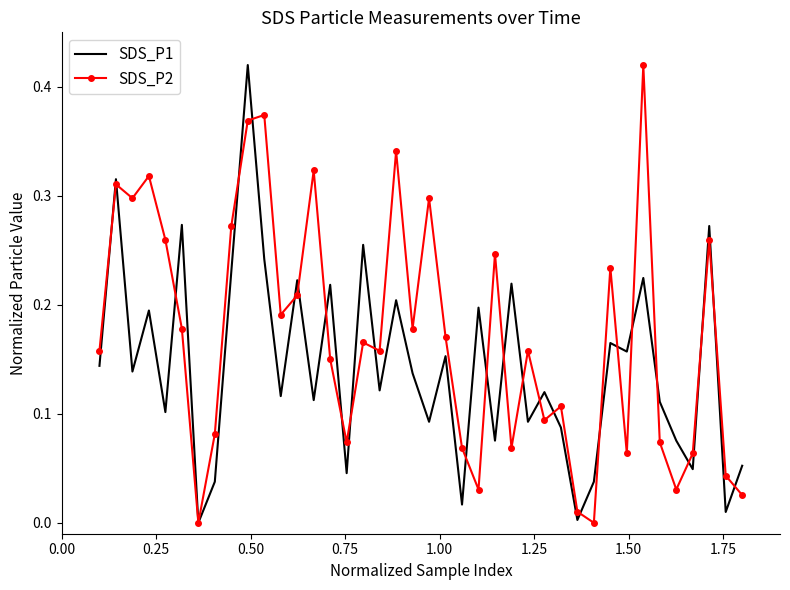

Rank the series by their average value, from highest to lowest.

SDS_P2, SDS_P1